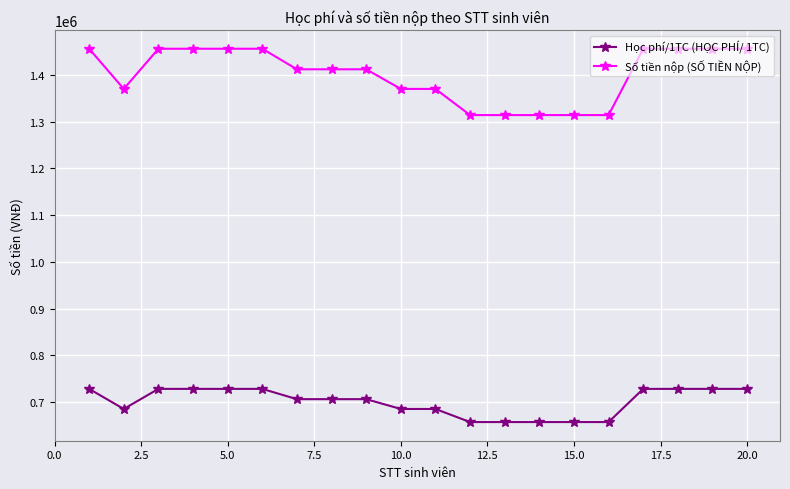

Which series has the largest total across all categories?

Số tiền nộp (SỐ TIỀN NỘP)